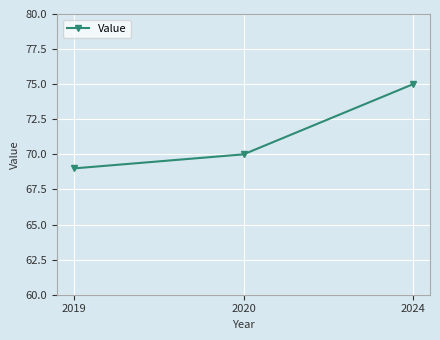

What is the difference between the values at 2020 and 2019?

1